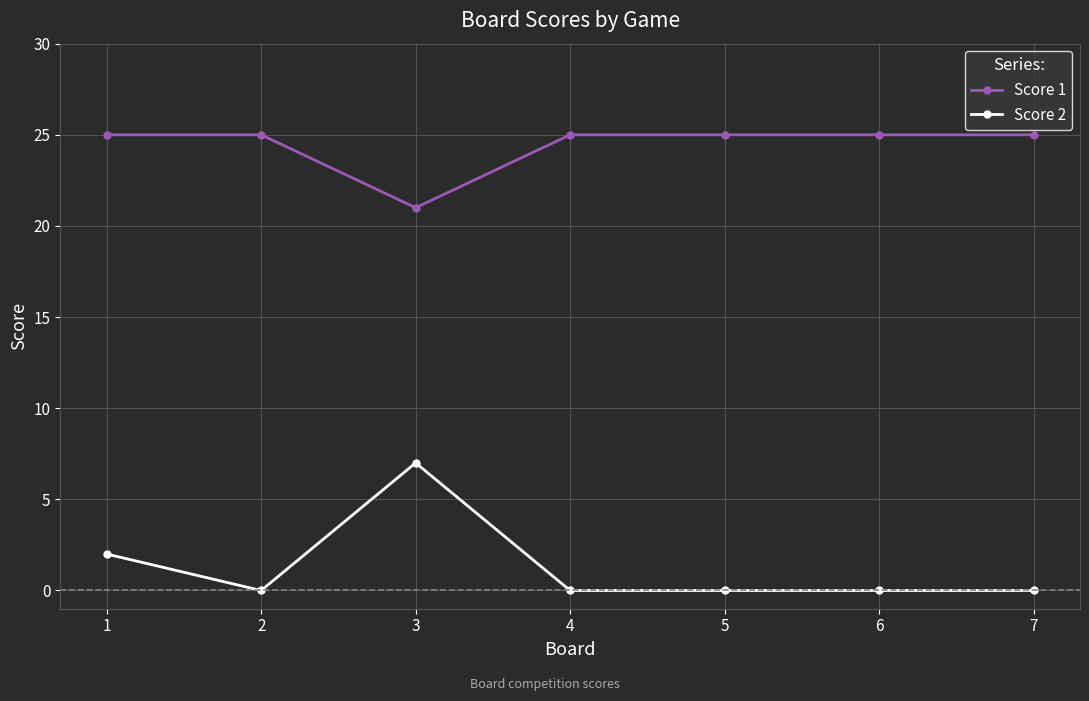

What is the highest value of the Score 1 series?

25